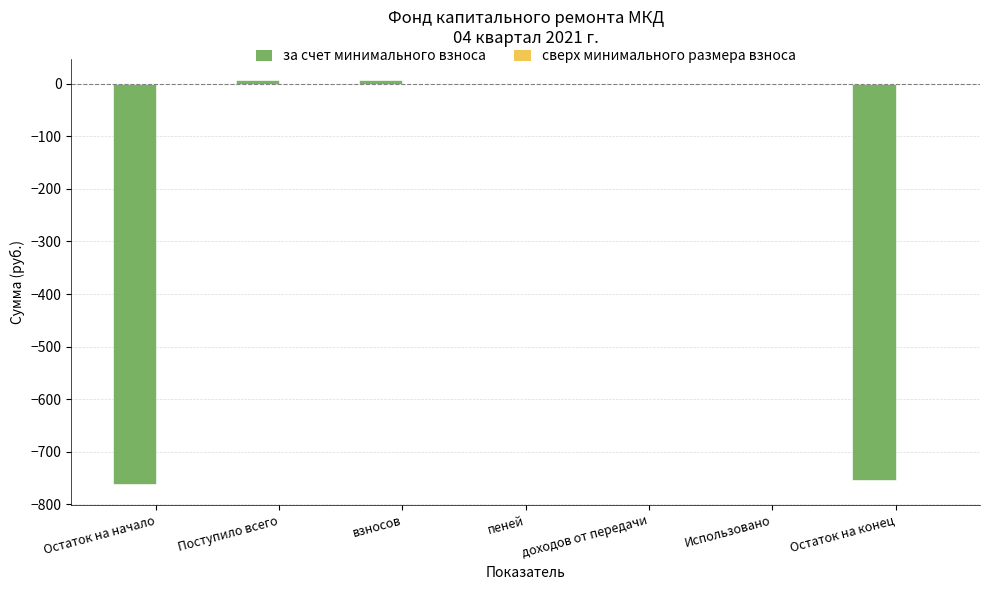

Are the bars horizontal?

No